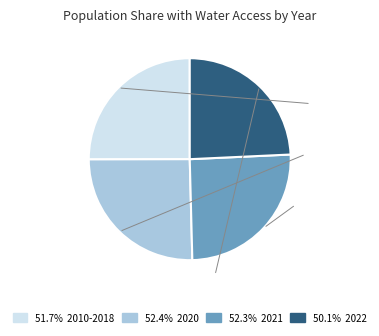

Is there a majority slice in this chart?

No